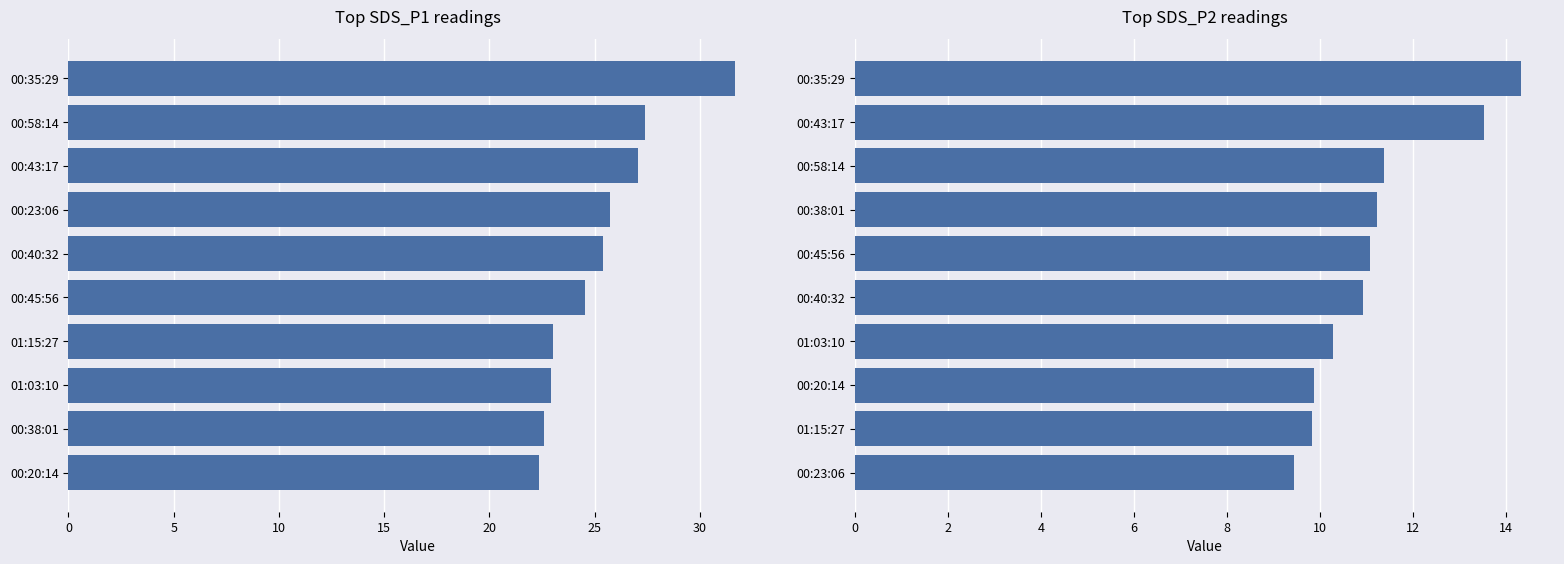

Which has a higher value, 00:23:06 or 00:20:14?

00:23:06